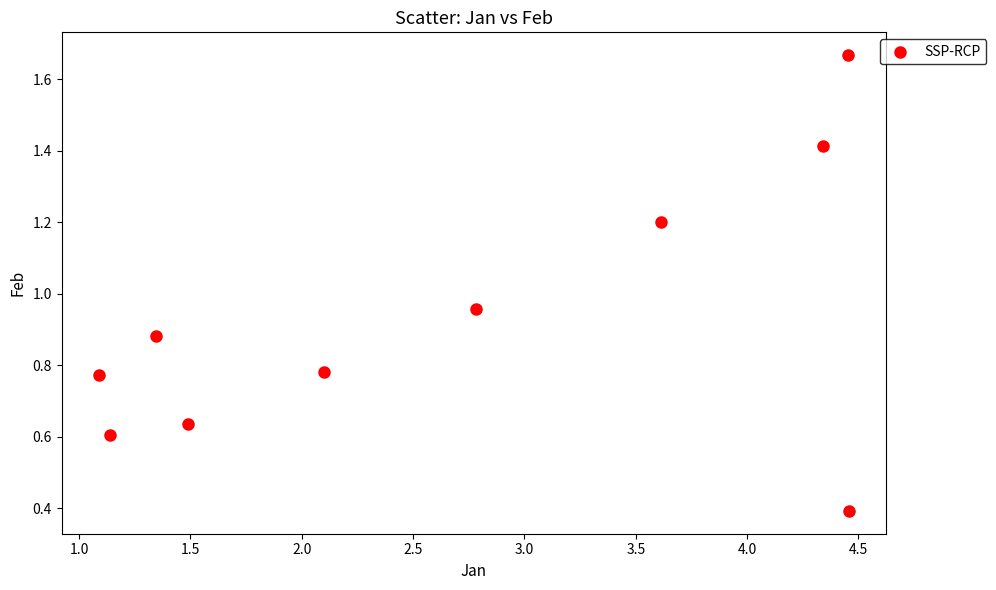

What is the range of Y values (max minus min)?

1.3